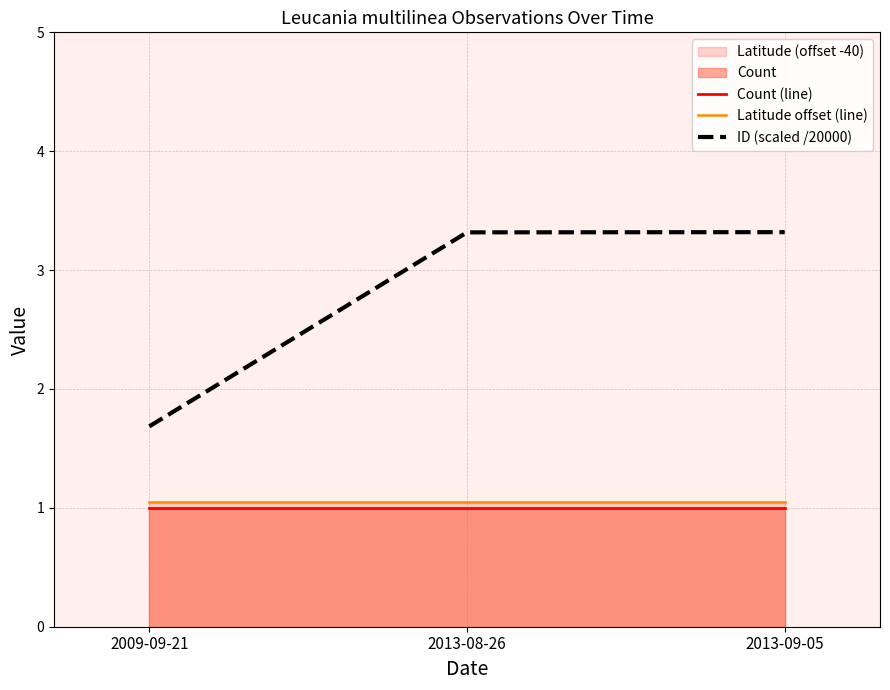

True or false: Count (line) has a value of 1.0 at 2013-09-05.

True